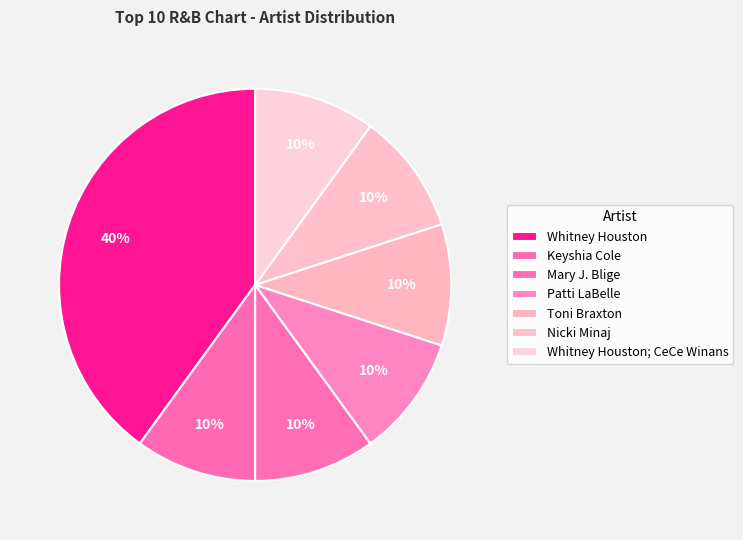

What portion of the pie excludes Keyshia Cole?

90.0%